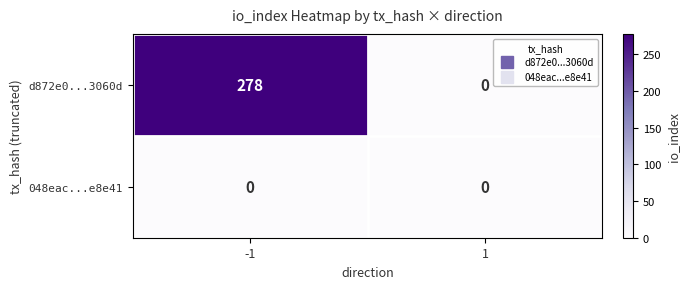

List the series in order of their overall mean, lowest first.

048eac...e8e41, d872e0...3060d